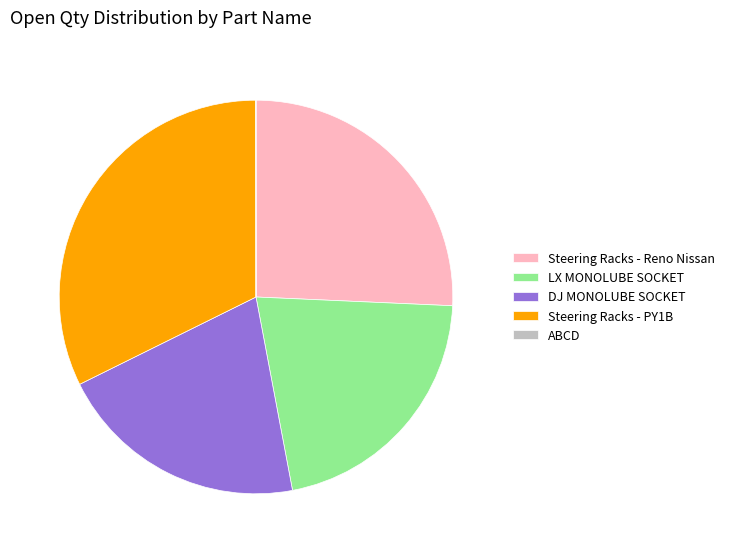

What is the largest slice in the pie chart?

Steering Racks - PY1B